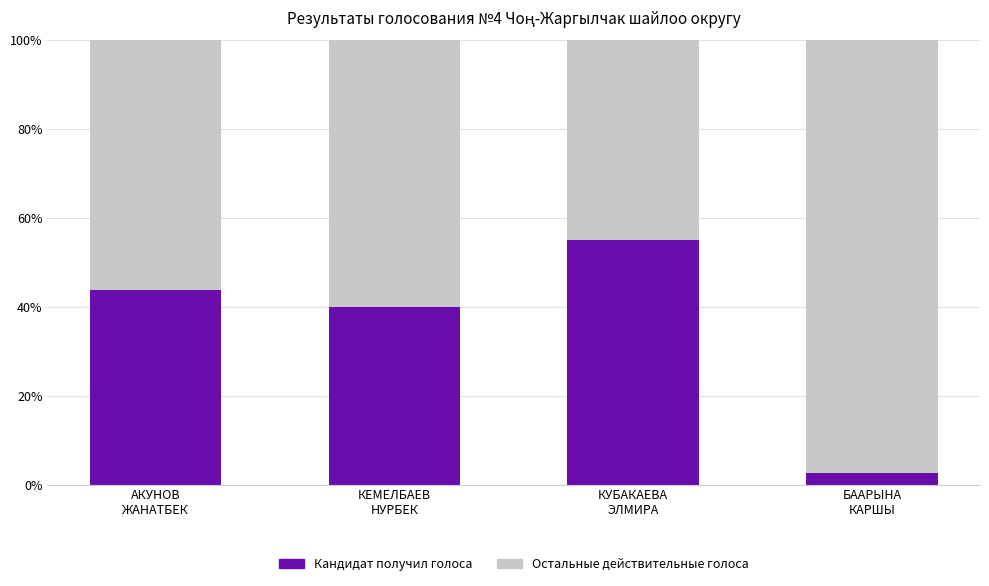

Reading right to left, what are the values for Кандидат получил голоса?

2.5	55.0	40.0	43.8